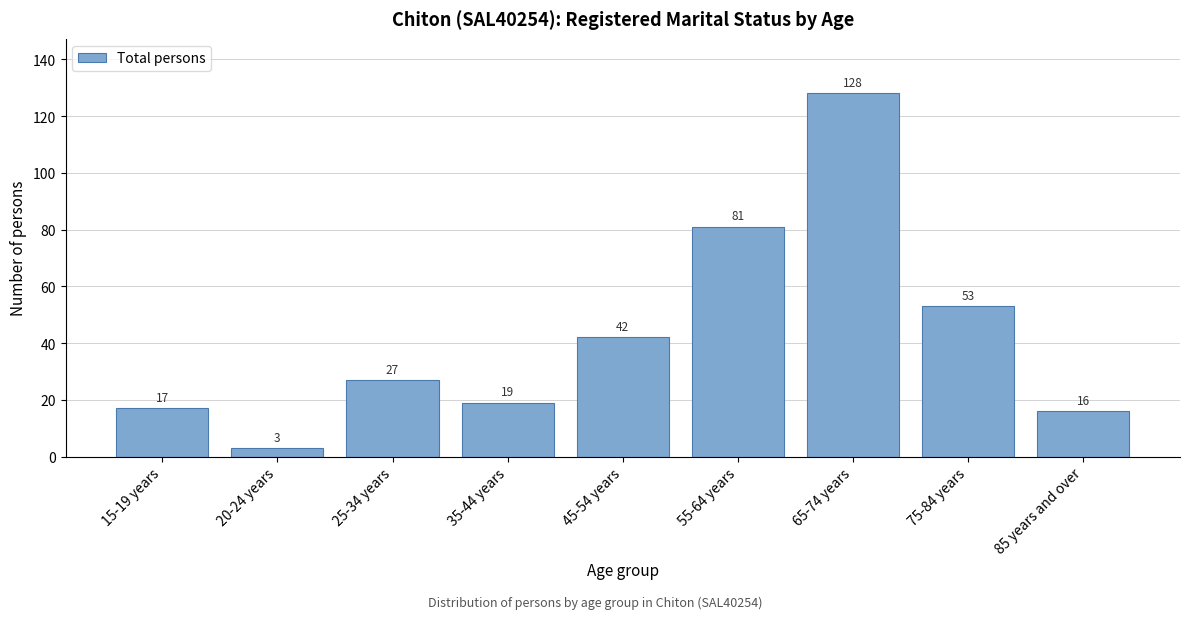

Reading left to right, transcribe all the data shown in this chart.

15-19 years=17	20-24 years=3	25-34 years=27	35-44 years=19	45-54 years=42	55-64 years=81	65-74 years=128	75-84 years=53	85 years and over=16